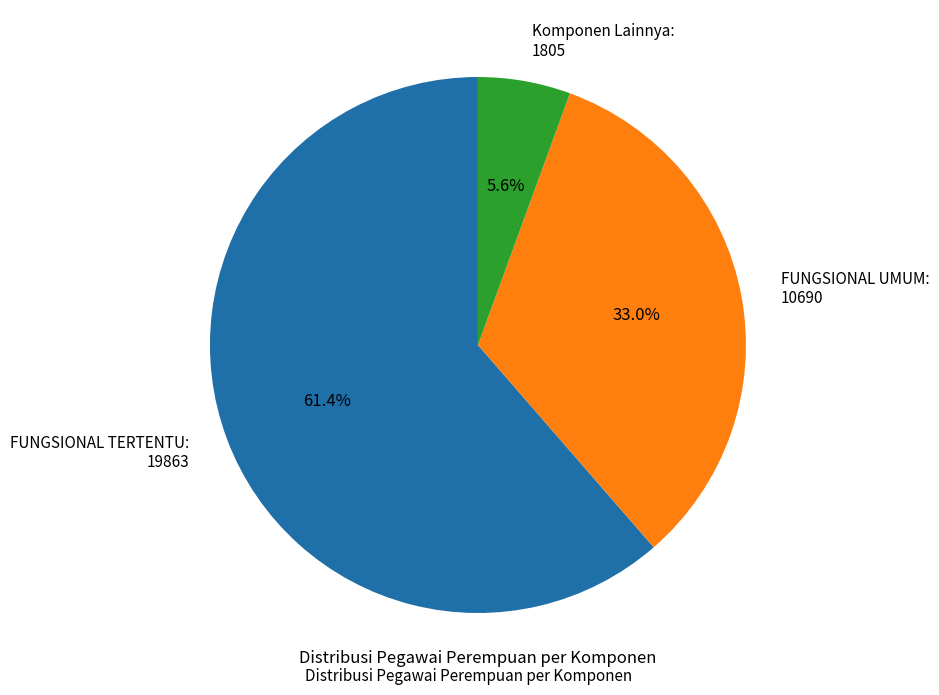

What percentage do FUNGSIONAL UMUM: 10690 and FUNGSIONAL TERTENTU: 19863 together represent?

94.4%